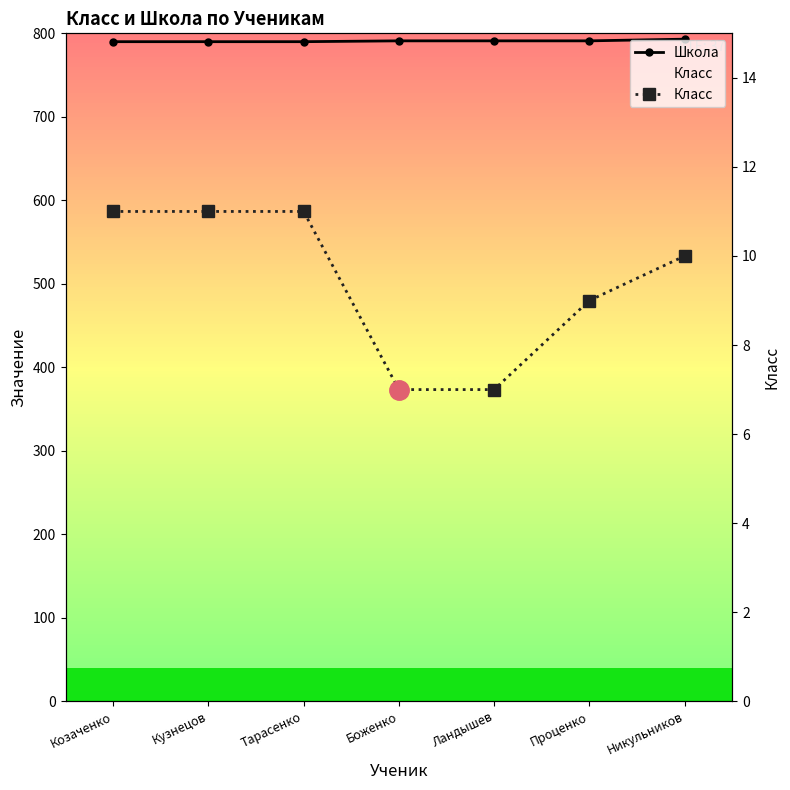

At which category is the sum across all series the highest?

Никульников